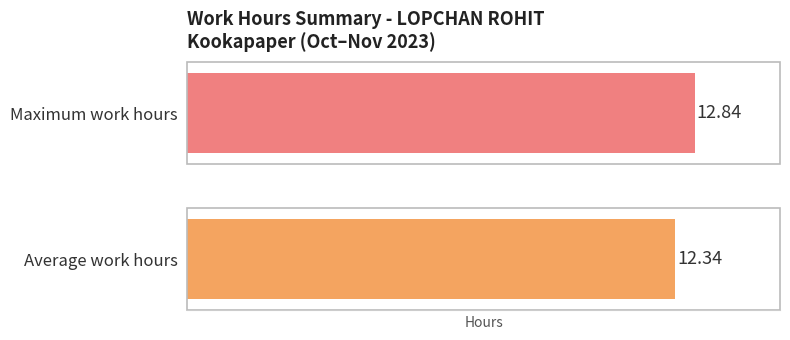

How many distinct data groups are displayed?

2